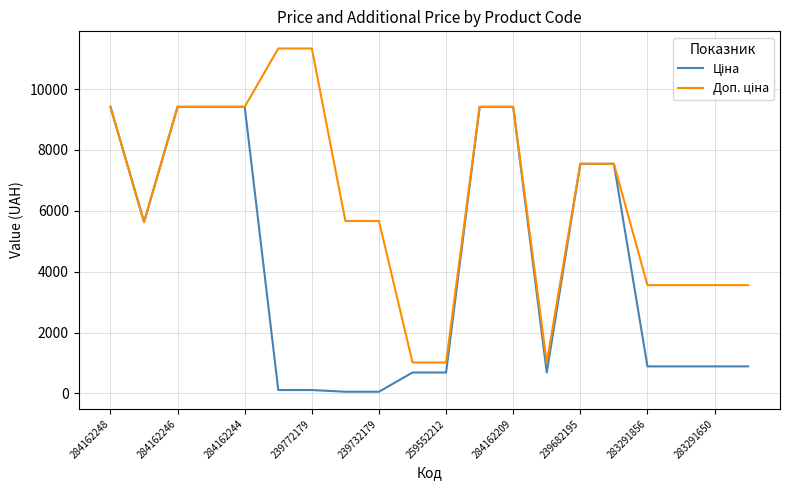

True or false: Доп. ціна has more than 1 interior local peaks.

False